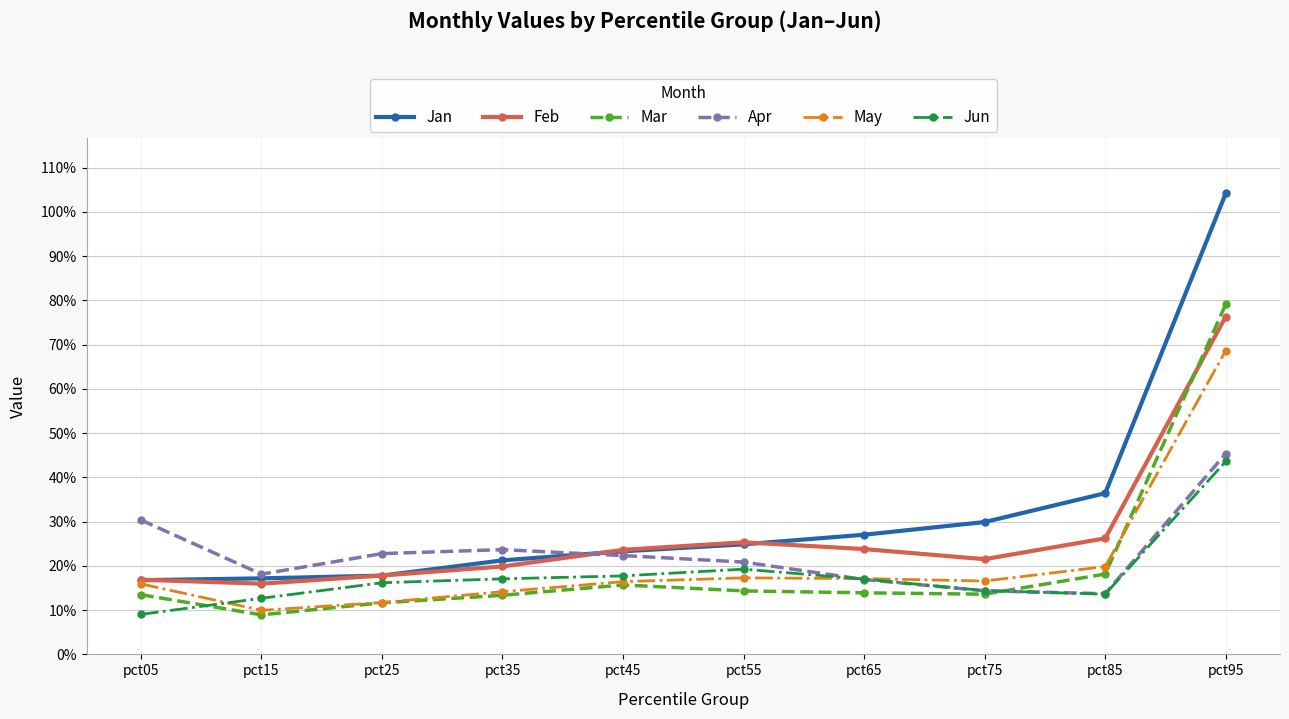

Reading right to left, extract all data points from this chart.

Jan: 1.0	0.4	0.3	0.3	0.2	0.2	0.2	0.2	0.2	0.2
Feb: 0.8	0.3	0.2	0.2	0.3	0.2	0.2	0.2	0.2	0.2
Mar: 0.8	0.2	0.1	0.1	0.1	0.2	0.1	0.1	0.1	0.1
Apr: 0.5	0.1	0.1	0.2	0.2	0.2	0.2	0.2	0.2	0.3
May: 0.7	0.2	0.2	0.2	0.2	0.2	0.1	0.1	0.1	0.2
Jun: 0.4	0.1	0.1	0.2	0.2	0.2	0.2	0.2	0.1	0.1